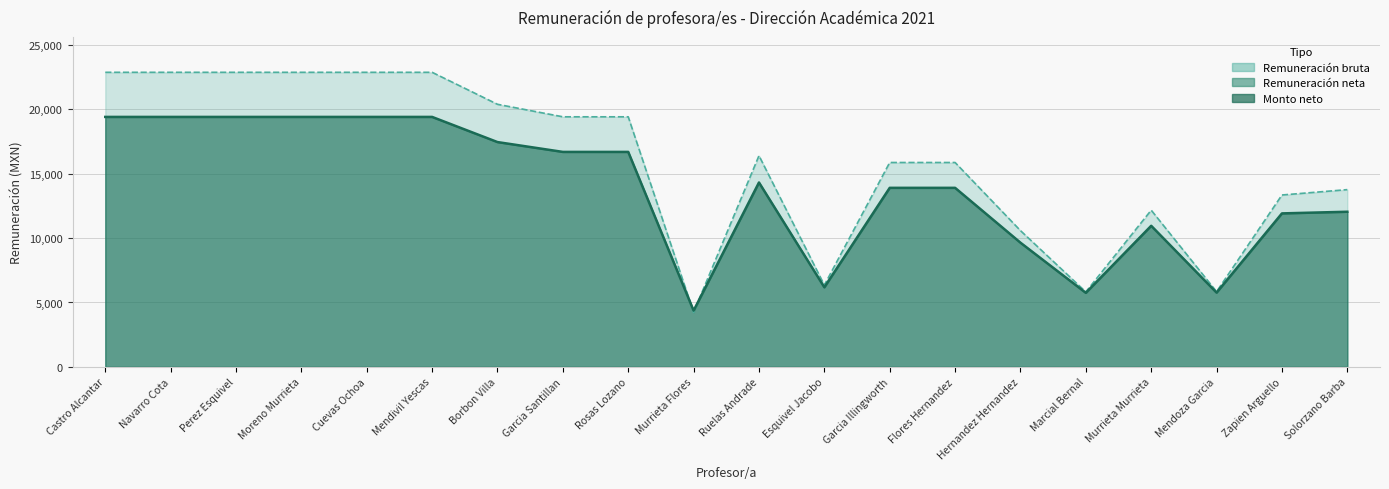

Which series has the widest spread of values?

Remuneración bruta